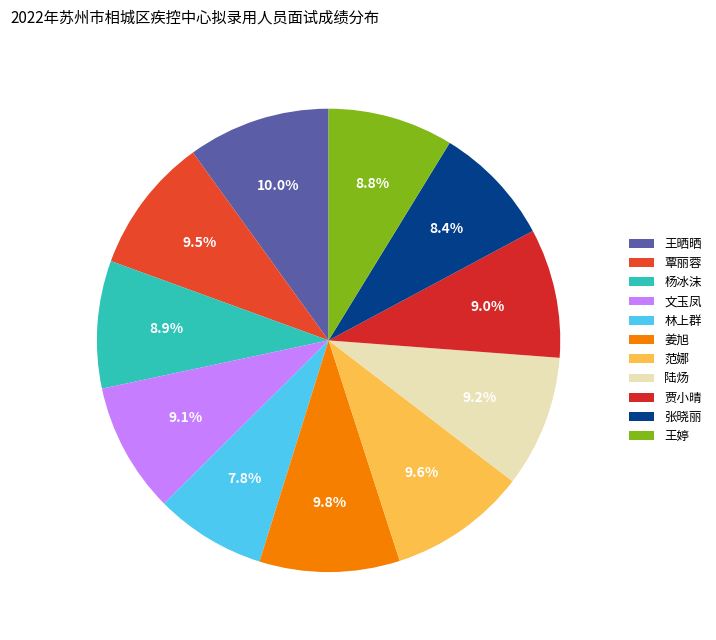

True or false: 王婷 accounts for 1% of the total.

False